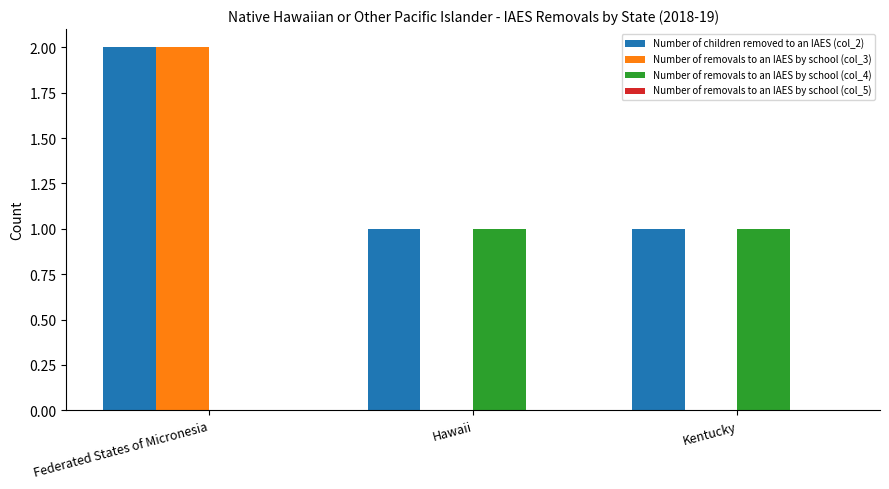

Reading left to right, transcribe all the data shown in this chart.

Number of children removed to an IAES (col_2): Federated States of Micronesia=2	Hawaii=1	Kentucky=1
Number of removals to an IAES by school (col_3): Federated States of Micronesia=2	Hawaii=0	Kentucky=0
Number of removals to an IAES by school (col_4): Federated States of Micronesia=0	Hawaii=1	Kentucky=1